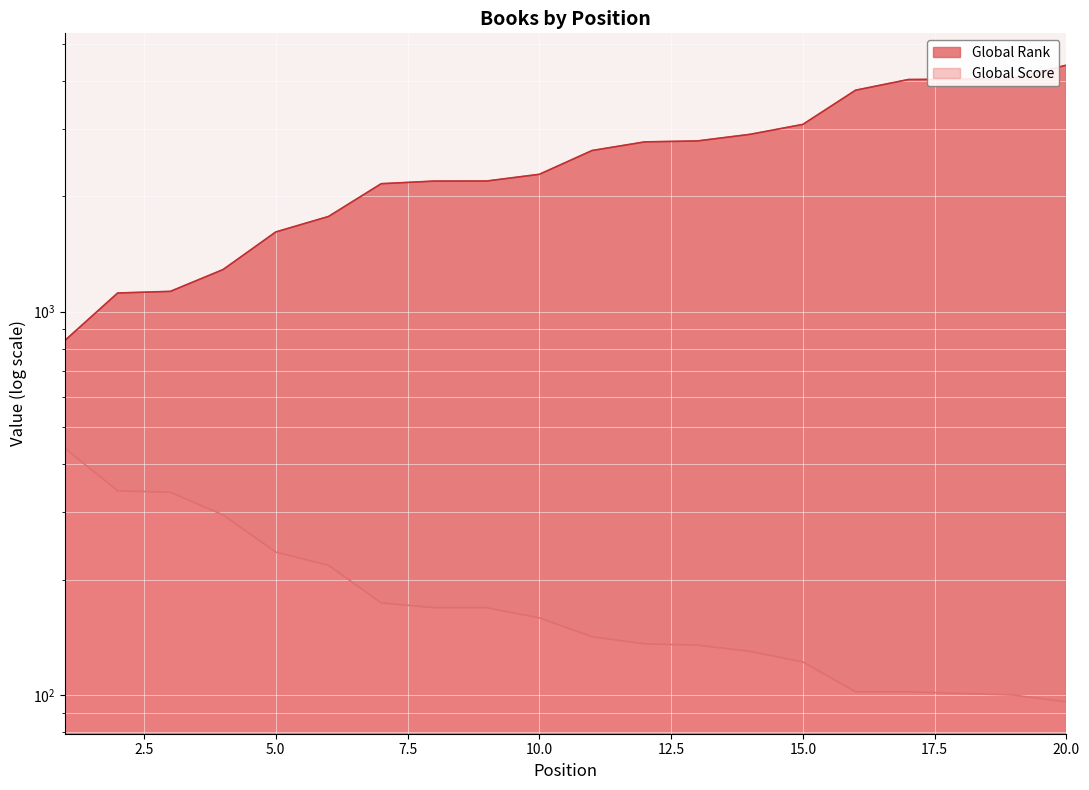

The value of Global Rank at 1 is 841. True or false?

True